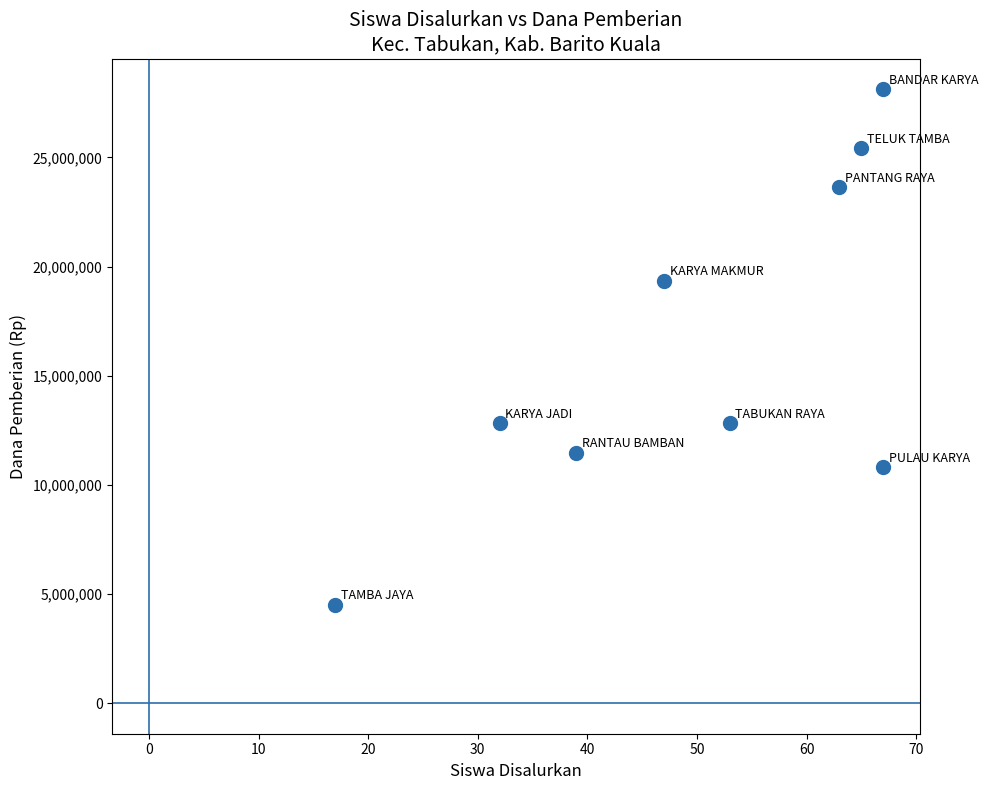

What Y value in the scatter plot is closest to 16312500?

19350000